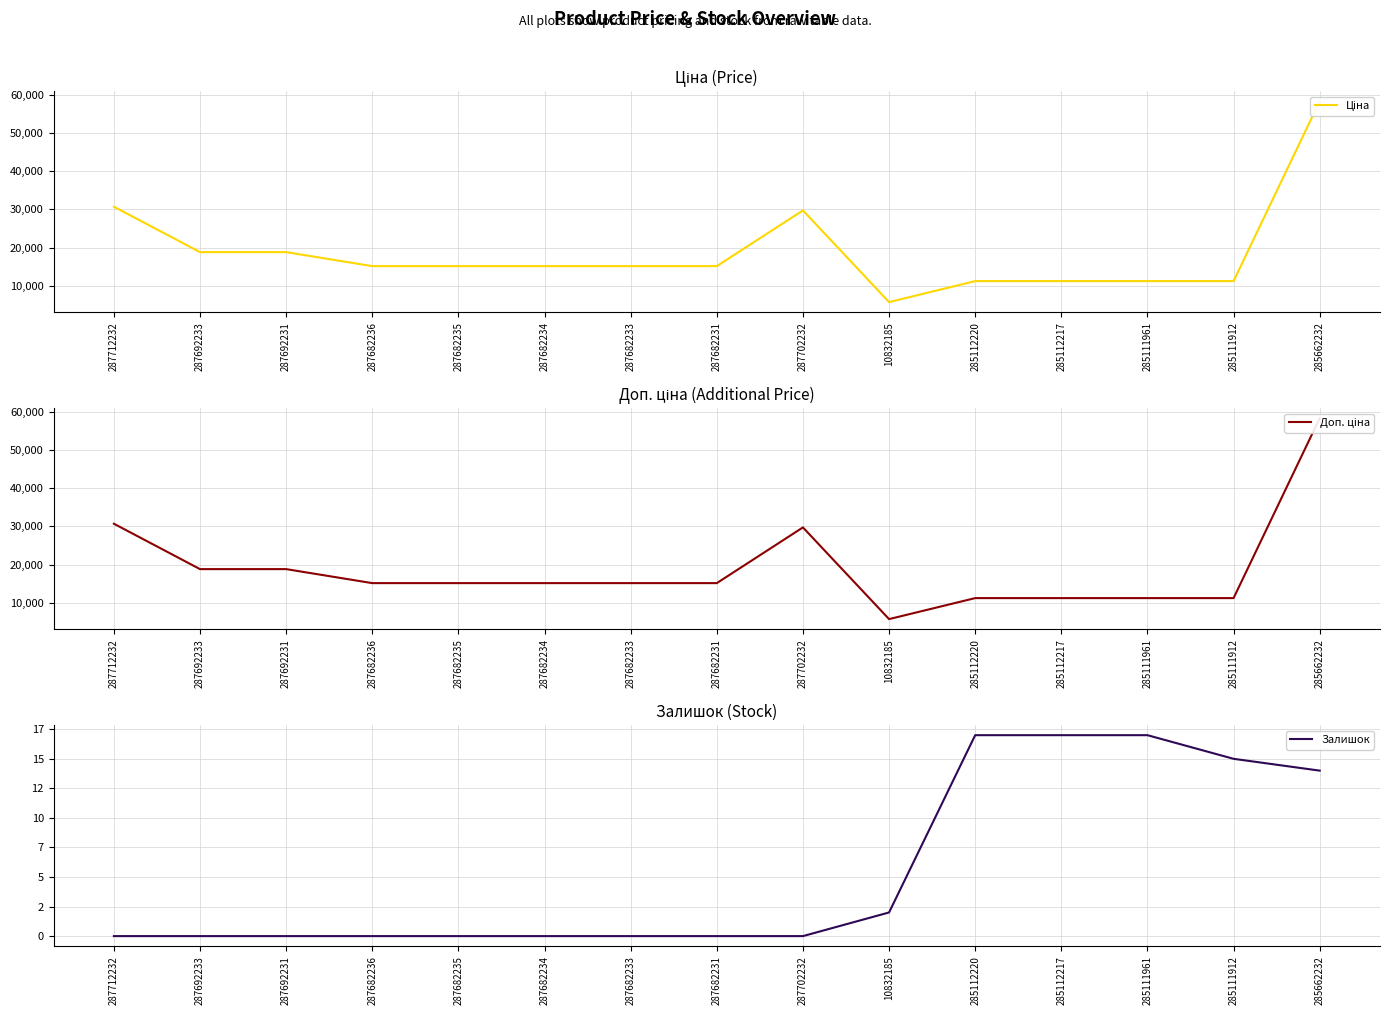

What are all the series names shown in the legend?

Ціна, Доп. ціна, Залишок